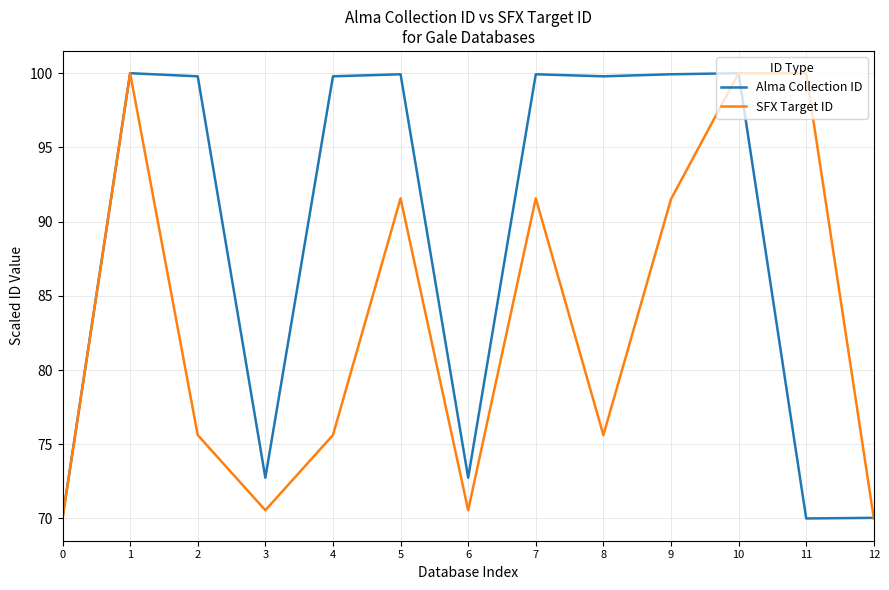

List the series in order of their overall mean, highest first.

Alma Collection ID, SFX Target ID